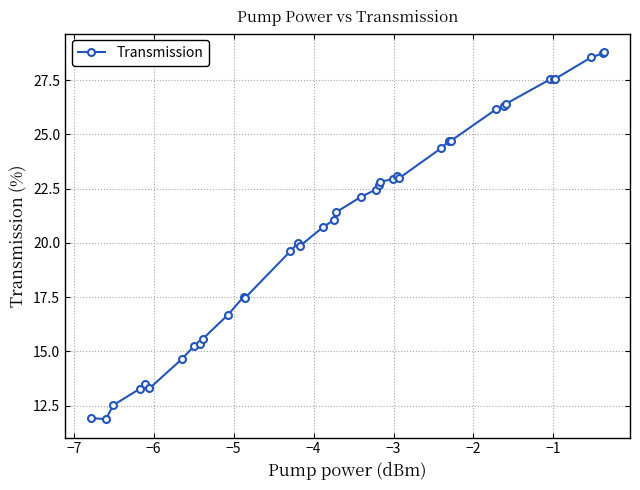

What is the difference between the second highest and minimum values?

16.9